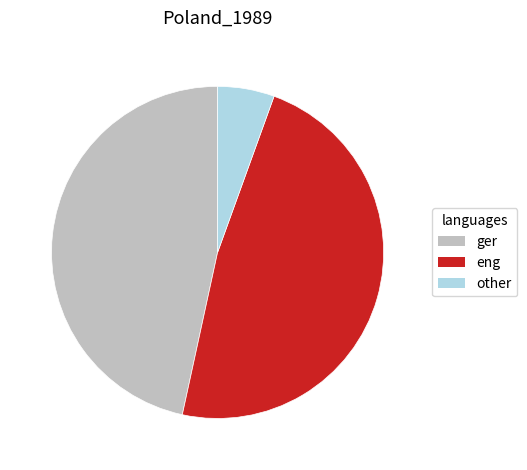

Is it true that other is 14% of the pie?

False